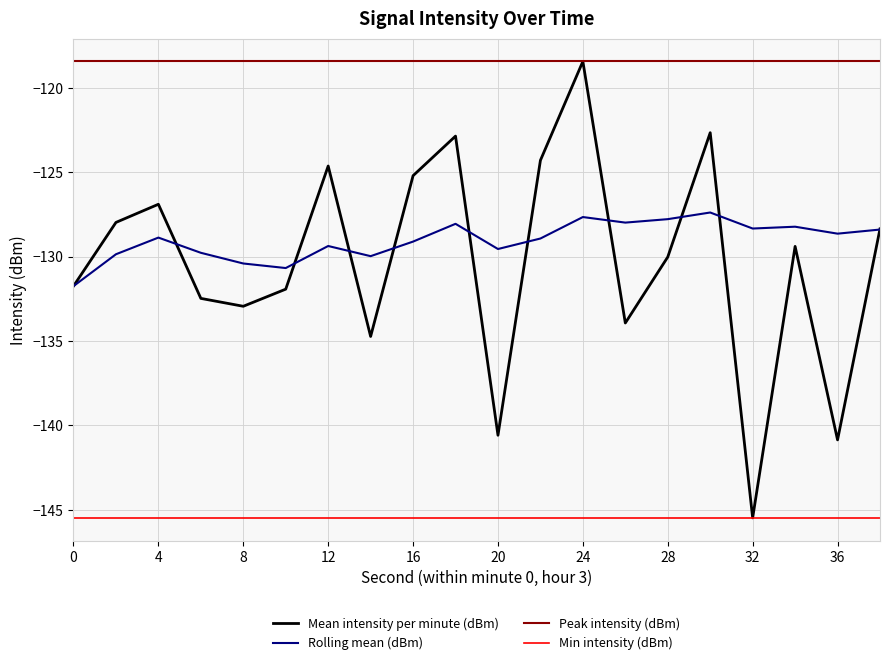

What is the sum of all Peak intensity (dBm) values?

-2368.9